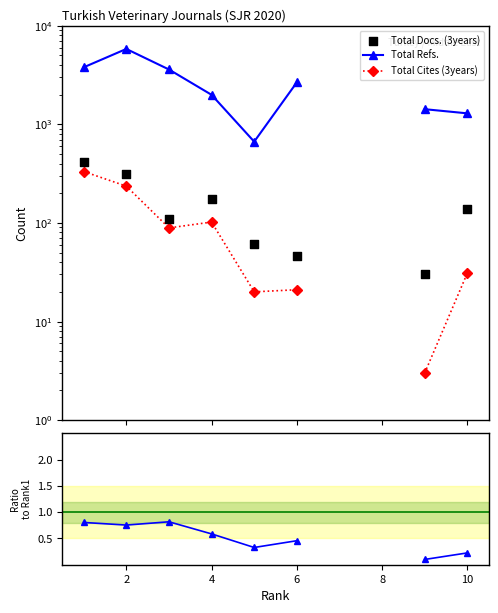

At which category is the sum across all series the highest?

2